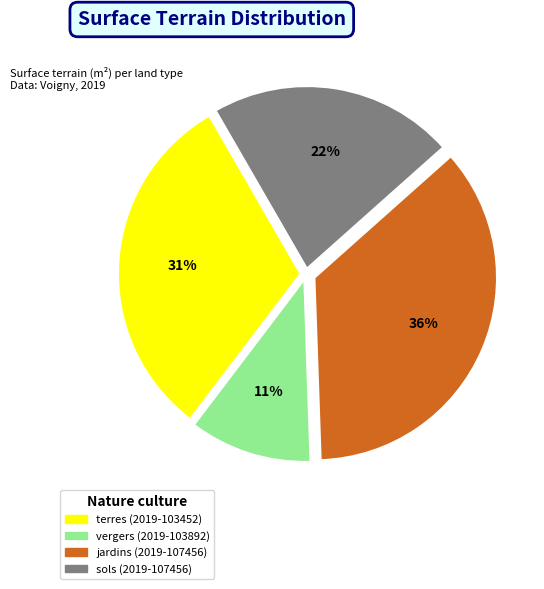

What is the ratio of the value at sols (2019-107456) to the value at vergers (2019-103892)?

2.0